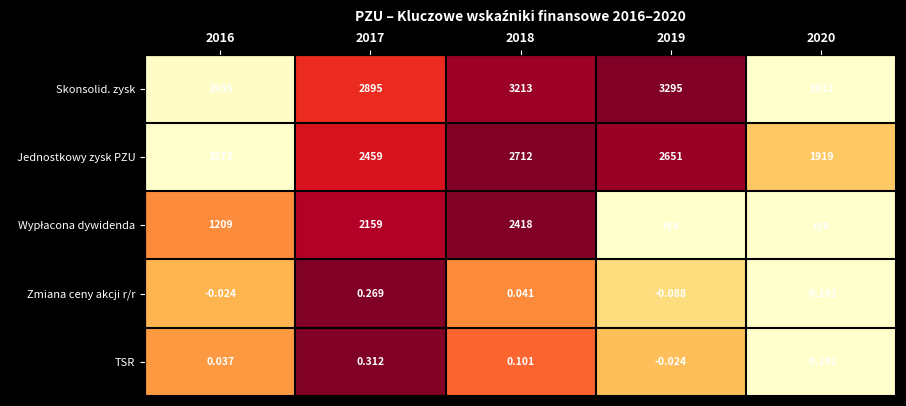

Between 2016 and 2017, which series saw the biggest shift?

Skonsolid. zysk